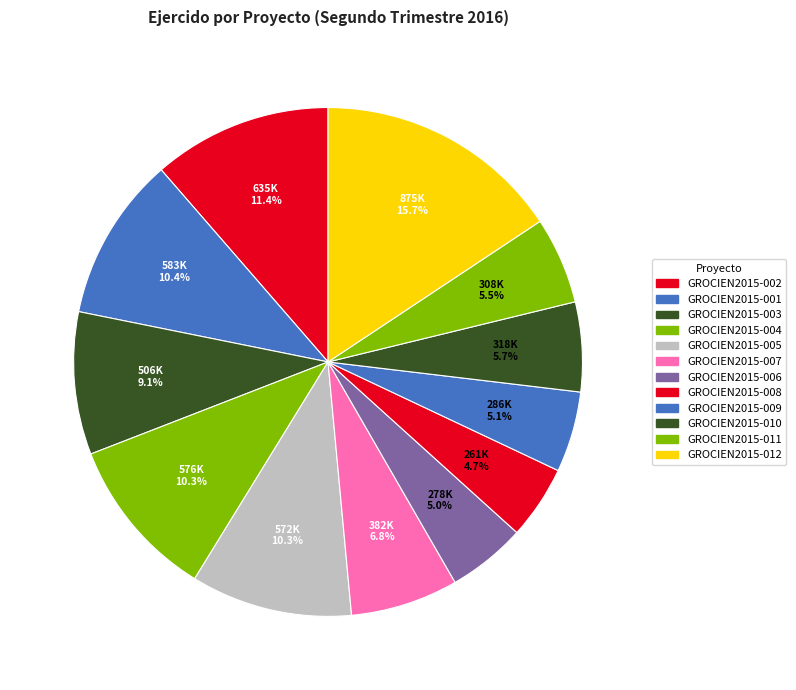

What percentage is the GROCIEN2015-010 slice, to the nearest percent?

6%